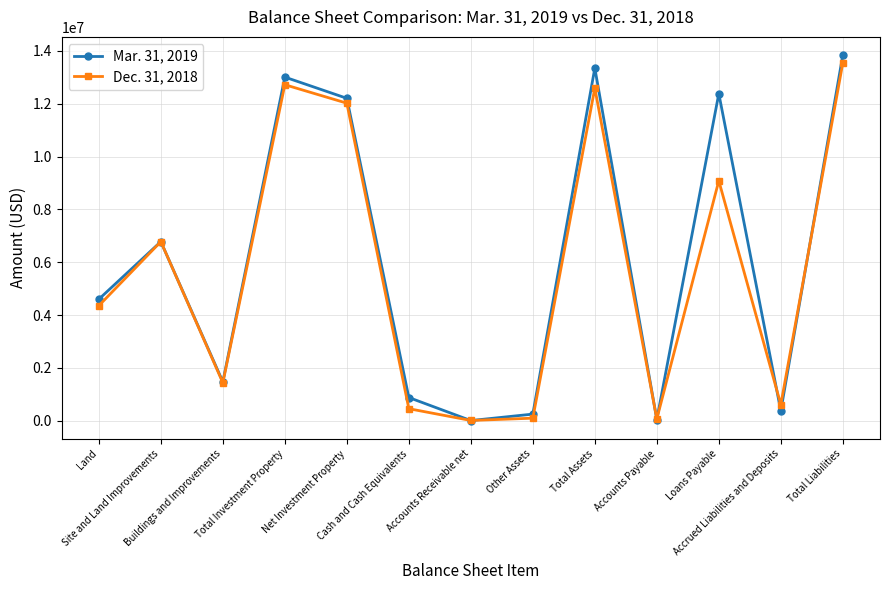

True or false: Mar. 31, 2019 has more than 0 points higher than both neighbors.

True